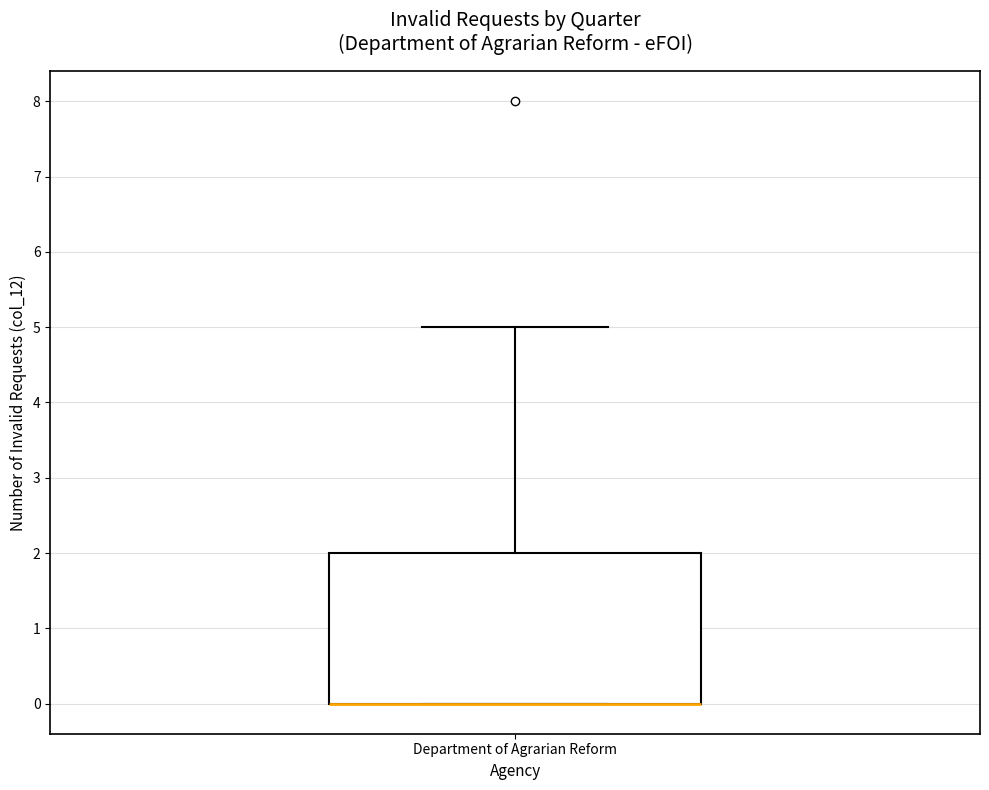

Where is the upper edge of the box for Department of Agrarian Reform on the y-axis? The values are not printed on the chart, so give them approximately, as read against the axis.

2